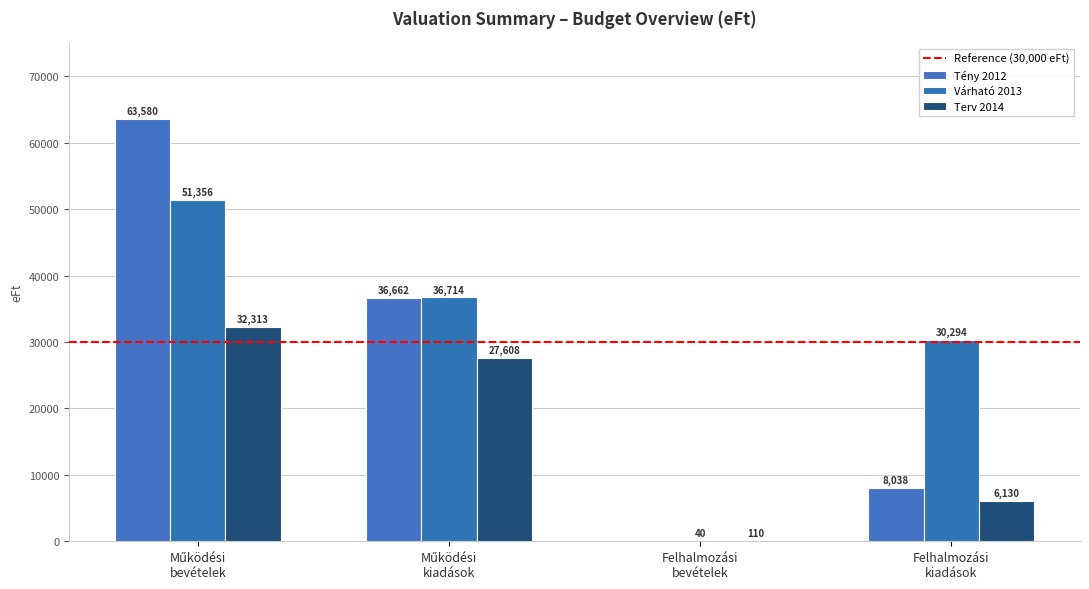

Count the number of data series in this chart.

3